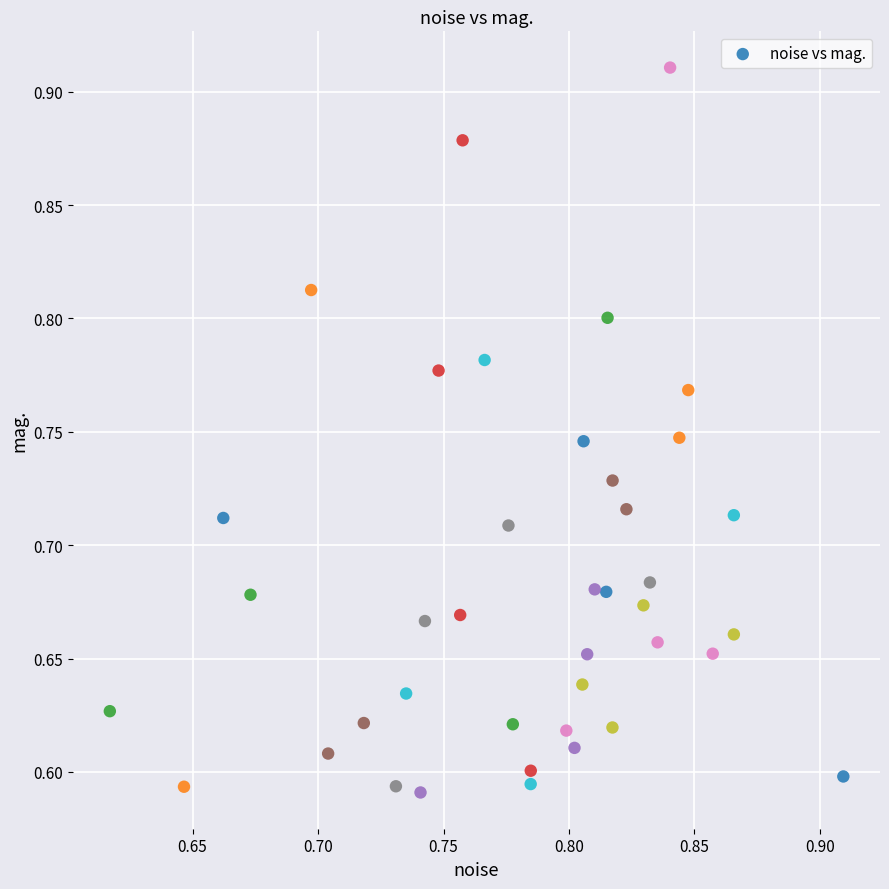

What is the range of Y values (max minus min)?

0.3